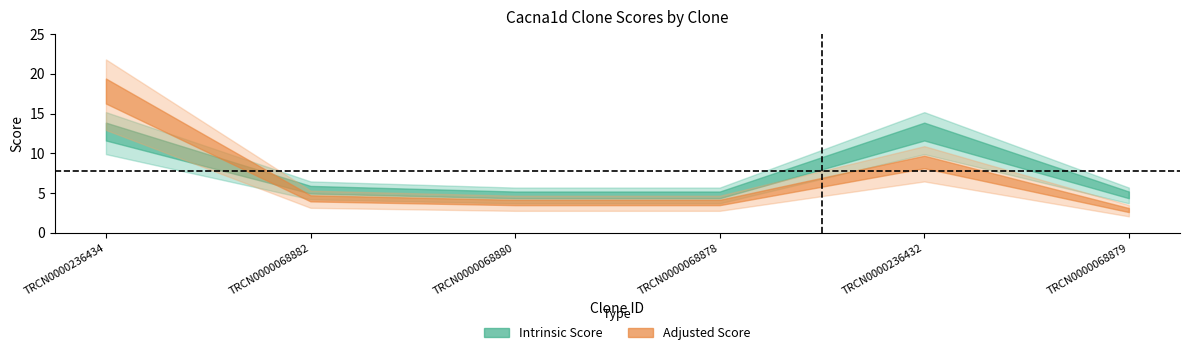

Is it true that Adjusted Score equals 3.0 at TRCN0000068879?

True